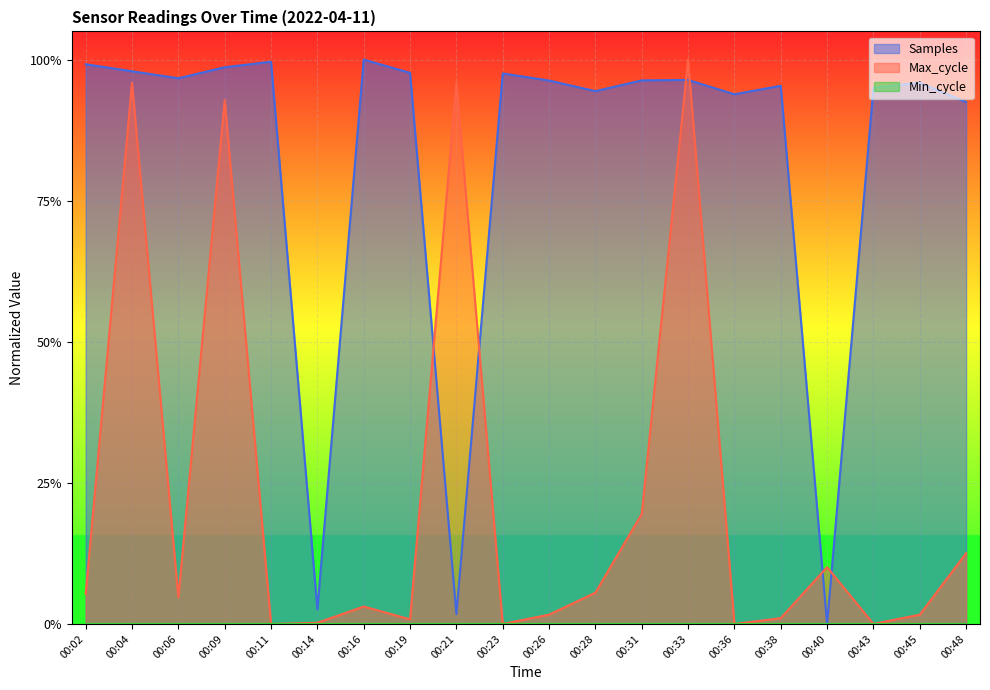

Reading right to left, list all the values displayed in this chart.

Samples: 00:48=0.9	00:45=1.0	00:43=1.0	00:40=0.0	00:38=1.0	00:36=0.9	00:33=1.0	00:31=1.0	00:28=0.9	00:26=1.0	00:23=1.0	00:21=0.0	00:19=1.0	00:16=1.0	00:14=0.0	00:11=1.0	00:09=1.0	00:06=1.0	00:04=1.0	00:02=1.0
Max_cycle: 00:48=0.1	00:45=0.0	00:43=0.0	00:40=0.1	00:38=0.0	00:36=0.0	00:33=1.0	00:31=0.2	00:28=0.1	00:26=0.0	00:23=0.0	00:21=1.0	00:19=0.0	00:16=0.0	00:14=0.0	00:11=0.0	00:09=0.9	00:06=0.0	00:04=1.0	00:02=0.1